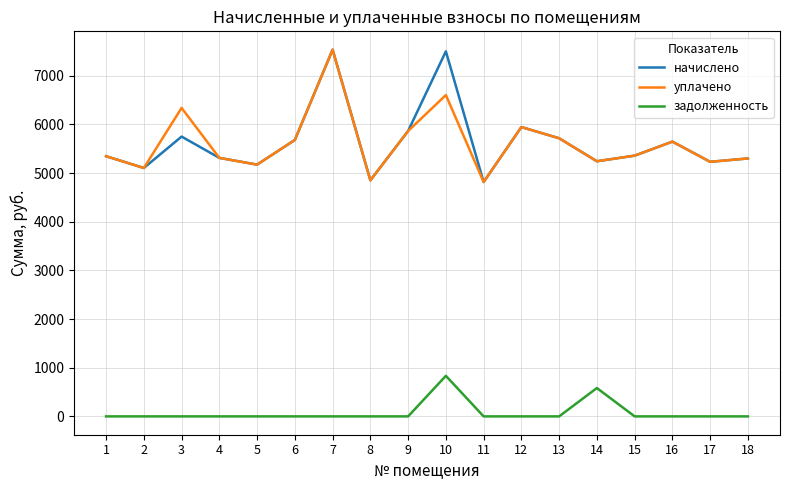

Is this an area chart (filled region under the line)?

No